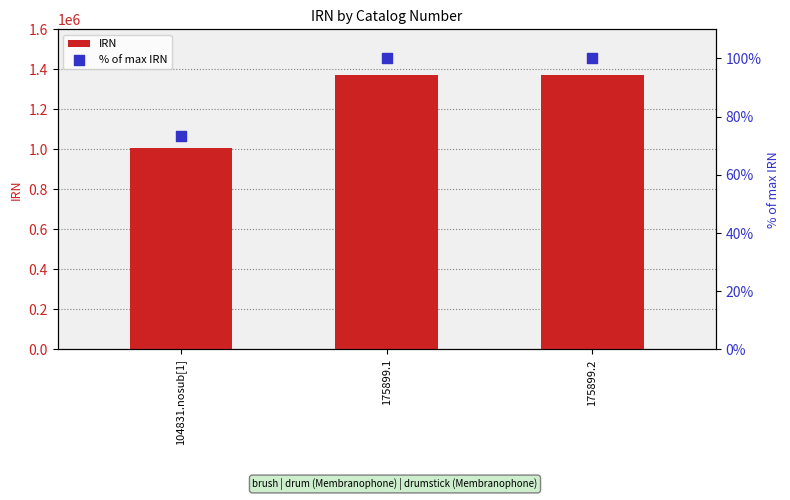

Which series has the largest total across all categories?

IRN